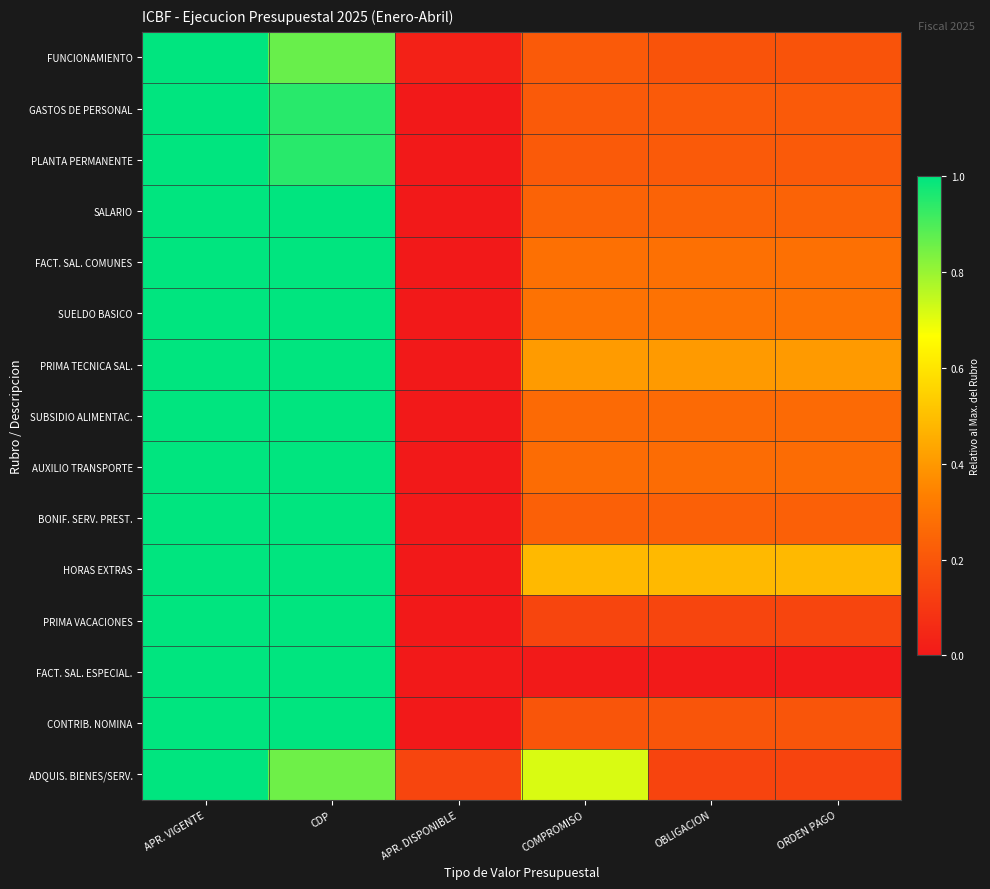

Rank the series by their maximum value, from lowest to highest.

FUNCIONAMIENTO, GASTOS DE PERSONAL, PLANTA PERMANENTE, SALARIO, FACT. SAL. COMUNES, SUELDO BASICO, PRIMA TECNICA SAL., SUBSIDIO ALIMENTAC., AUXILIO TRANSPORTE, BONIF. SERV. PREST., HORAS EXTRAS, PRIMA VACACIONES, FACT. SAL. ESPECIAL., CONTRIB. NOMINA, ADQUIS. BIENES/SERV.